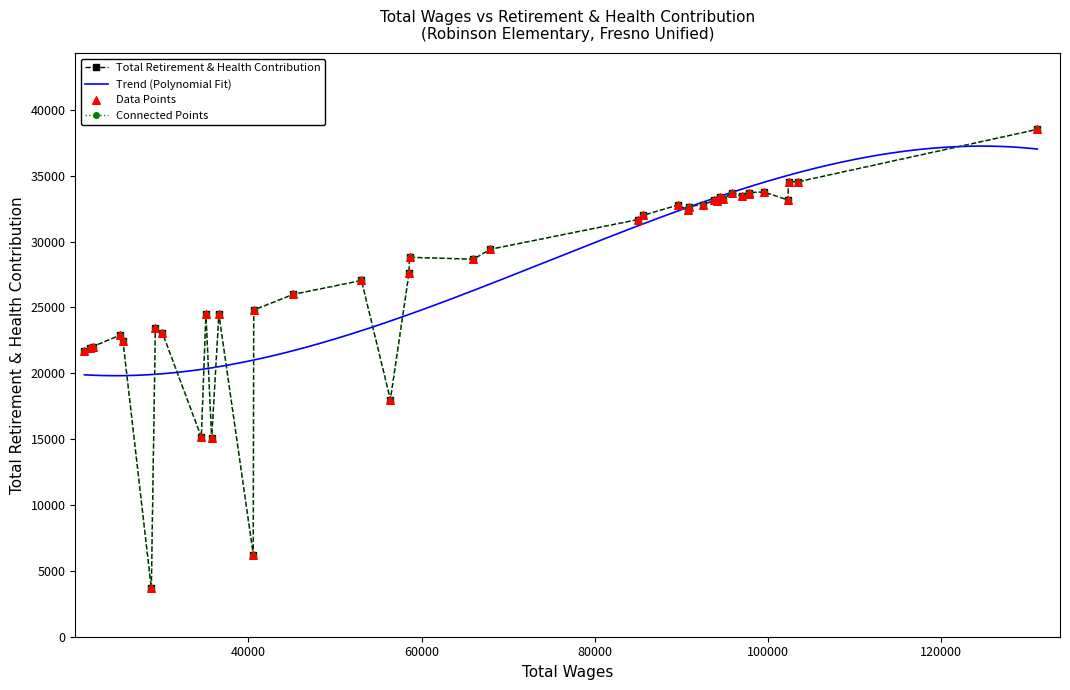

Which has a higher value, 90837 or 58556?

90837